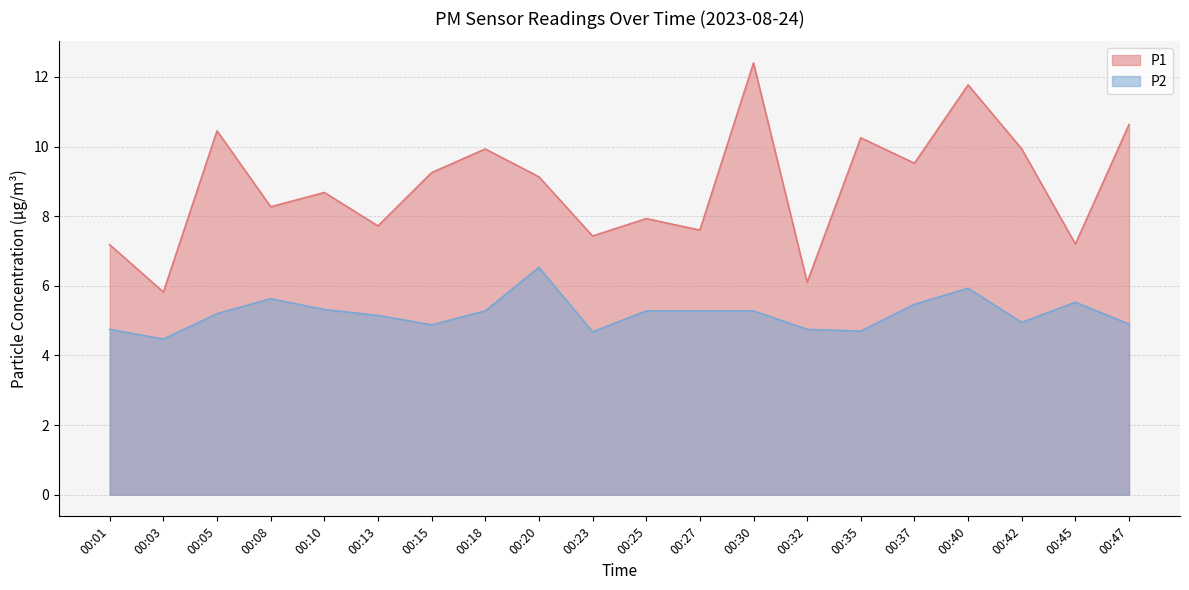

What is the total value across all series at 00:47?

15.5